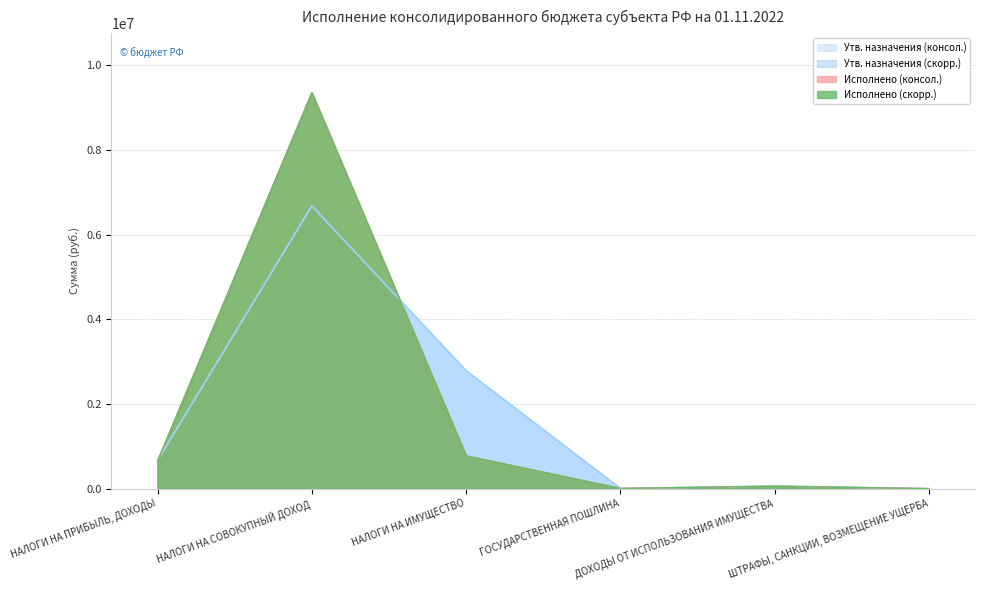

The value of Утв. назначения (скорр.) at НАЛОГИ НА СОВОКУПНЫЙ ДОХОД is 6678200.0. True or false?

True